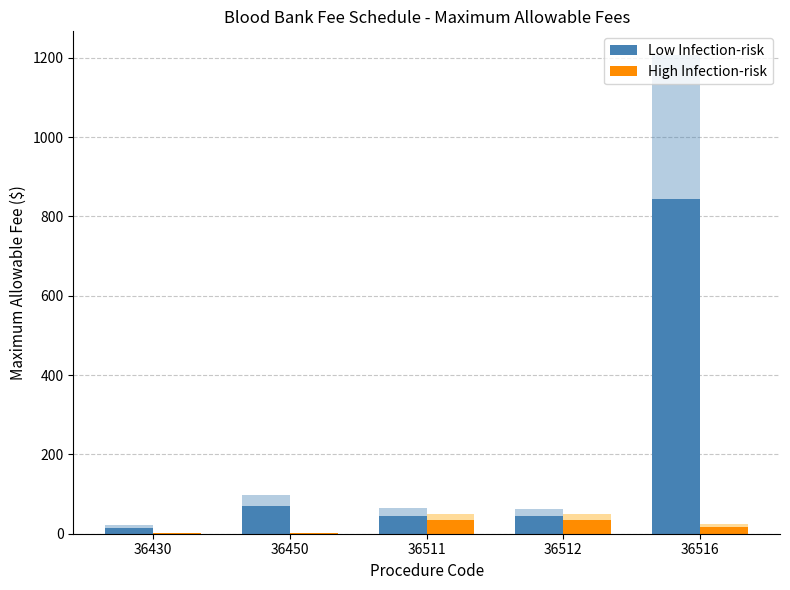

What is the difference between the maximum and second lowest values in the High Infection-risk series?

32.4